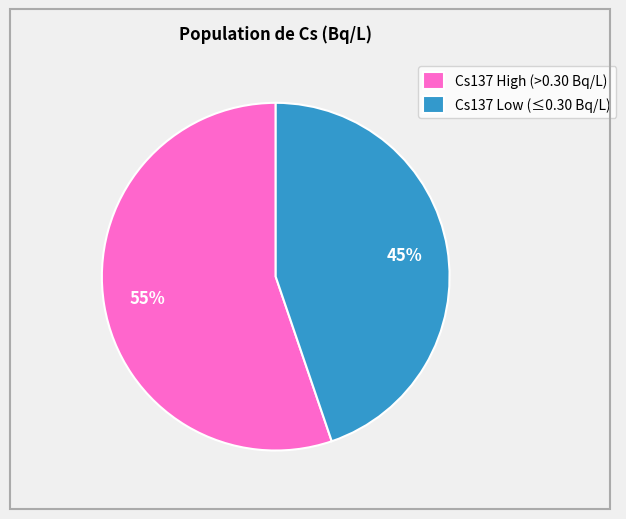

To the nearest percent, what is the difference between the Cs137 High (>0.30 Bq/L) and Cs137 Low (≤0.30 Bq/L) slice percentages?

10%